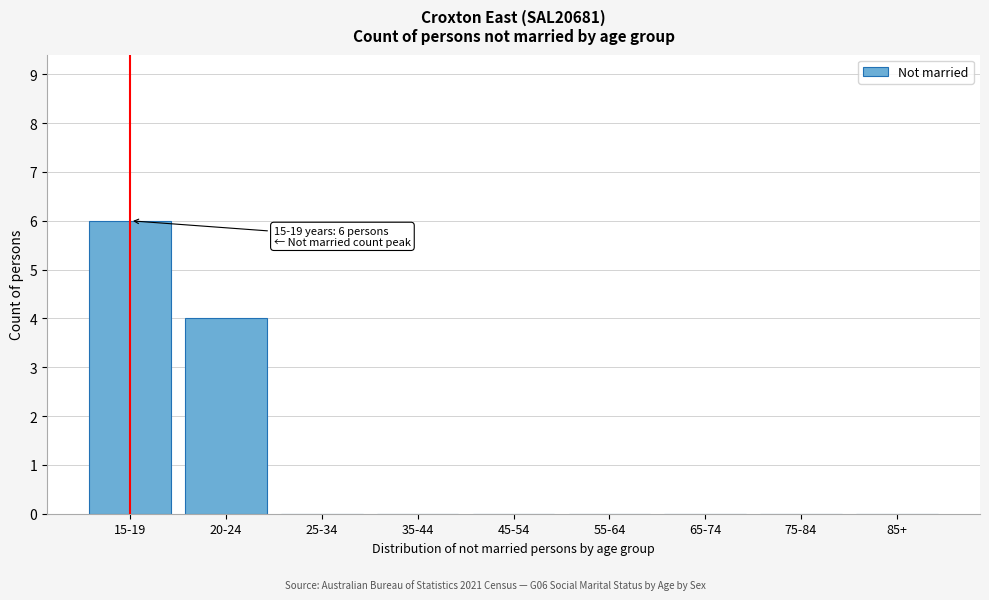

Reading right to left, transcribe all the data shown in this chart.

85+=0	75-84=0	65-74=0	55-64=0	45-54=0	35-44=0	25-34=0	20-24=4	15-19=6